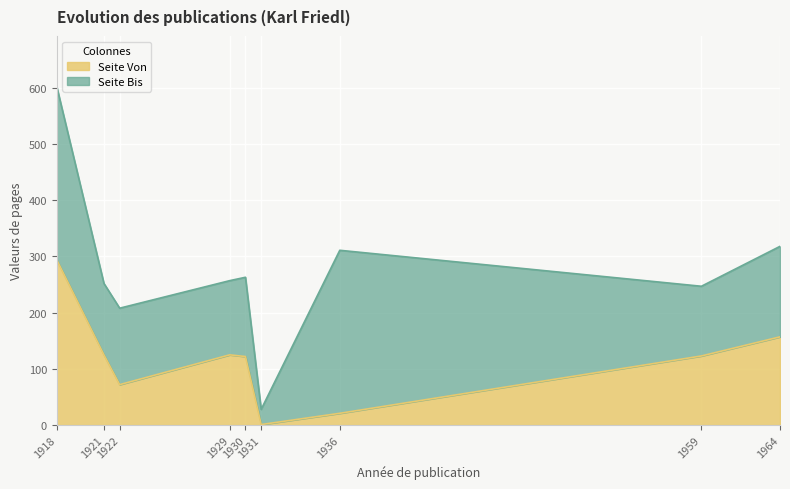

How many values are below 123?

4